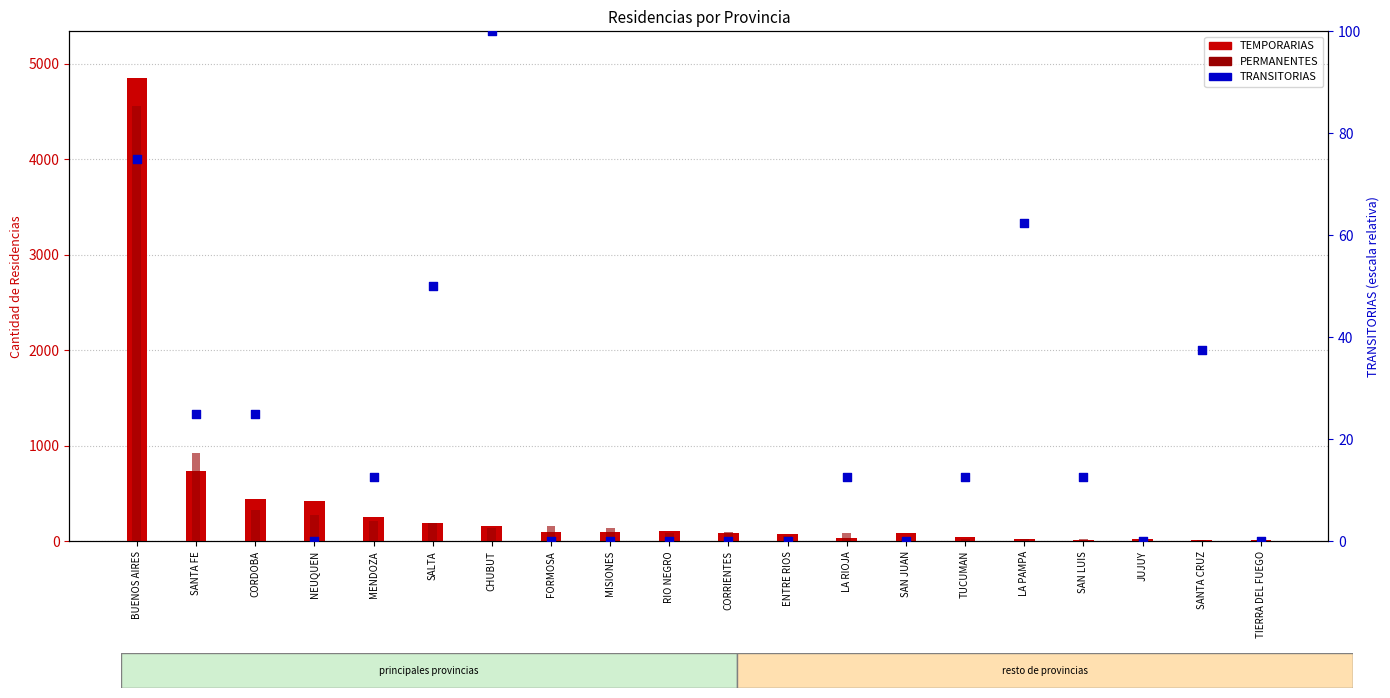

Which series reaches the maximum Y coordinate?

TEMPORARIAS